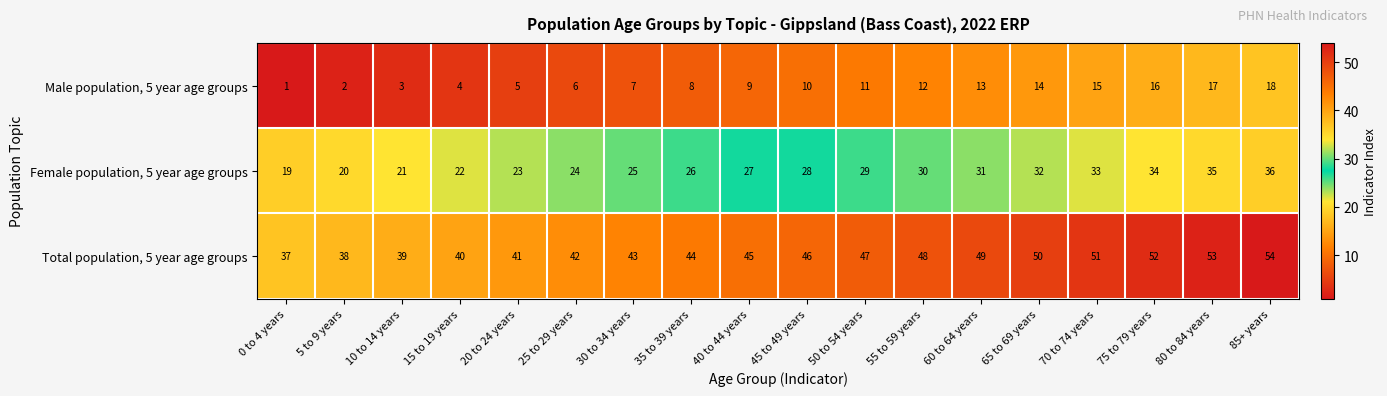

What is the sum of all Total population, 5 year age groups values?

819